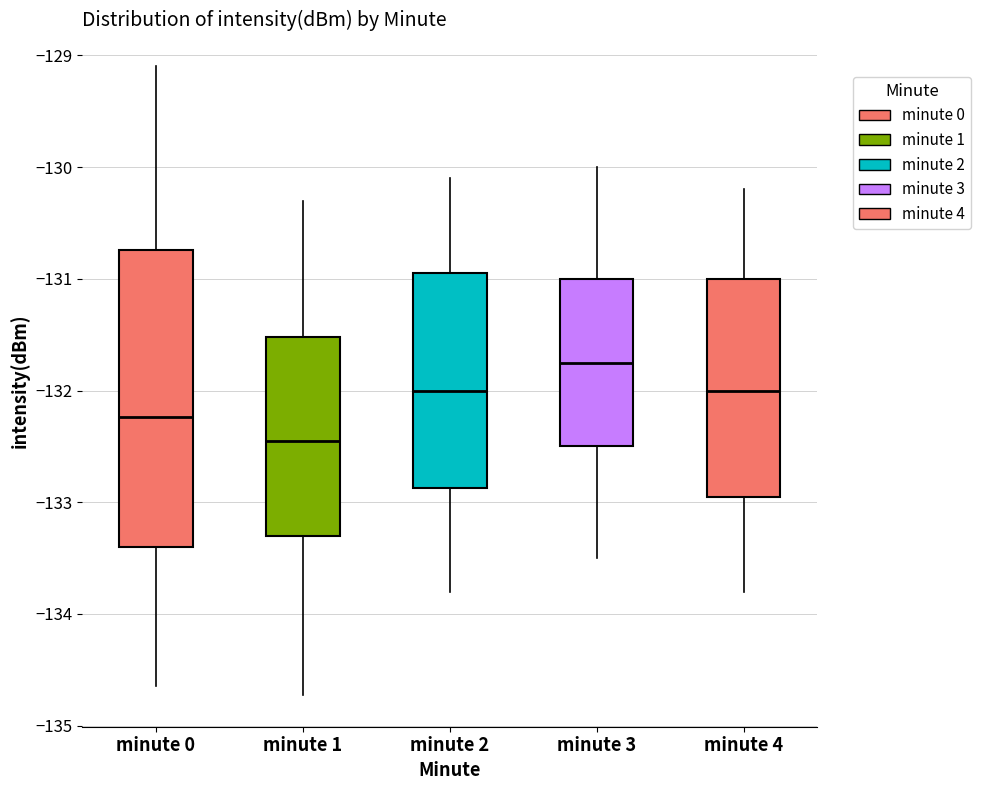

Where does the upper whisker of the box for minute 4 end on the y-axis? The values are not printed on the chart, so give them approximately, as read against the axis.

-130.2